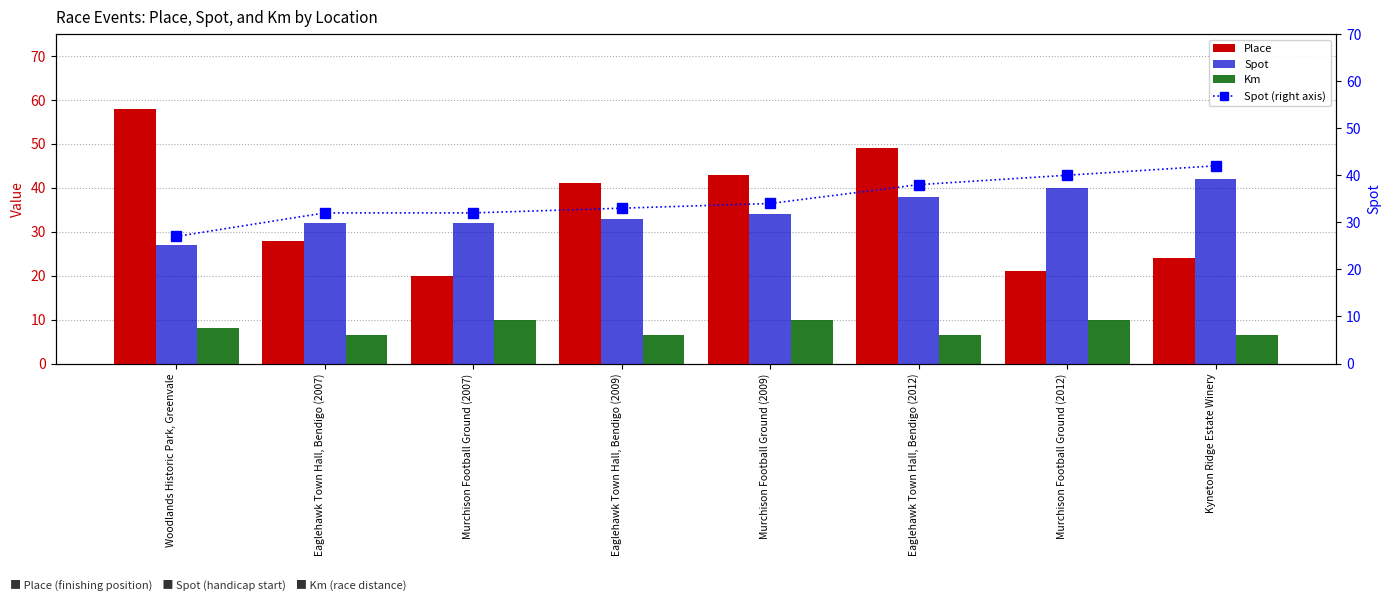

Where does the Spot (right axis) series first go above 34?

Eaglehawk Town Hall, Bendigo (2012)